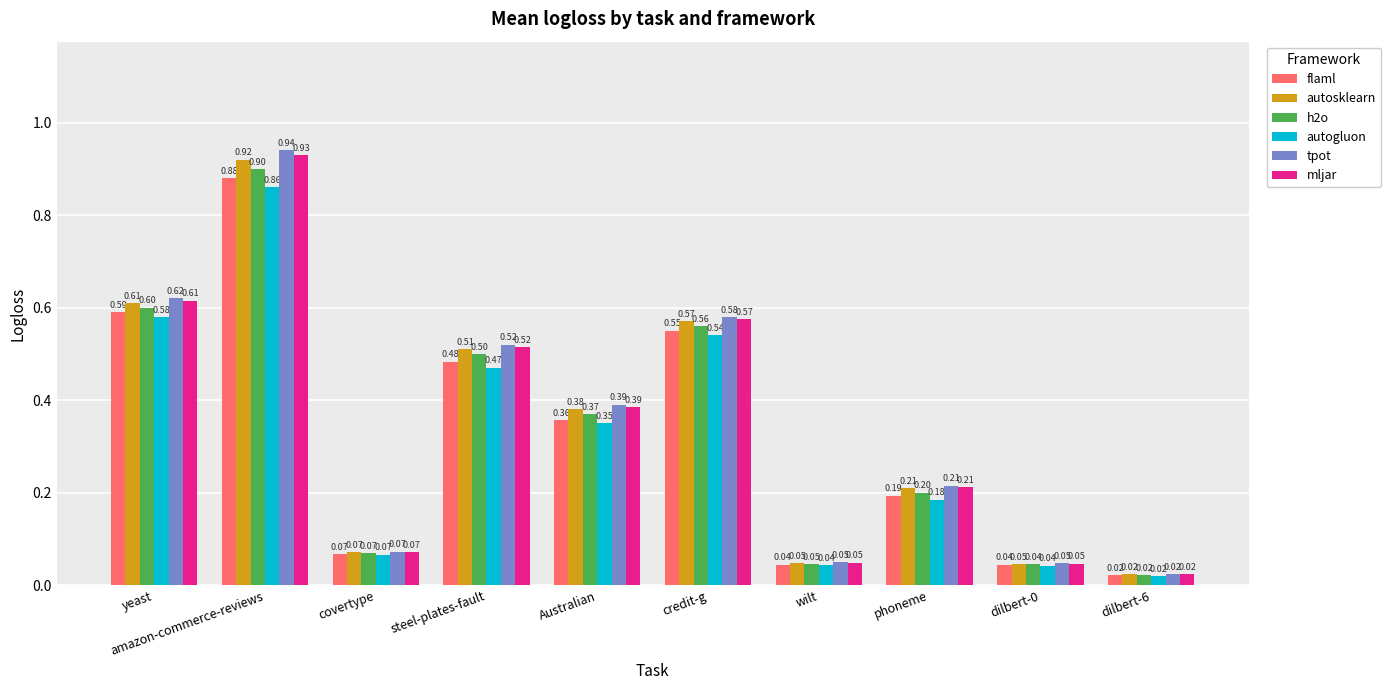

What is the difference between the maximum and minimum values in the h2o series?

0.9